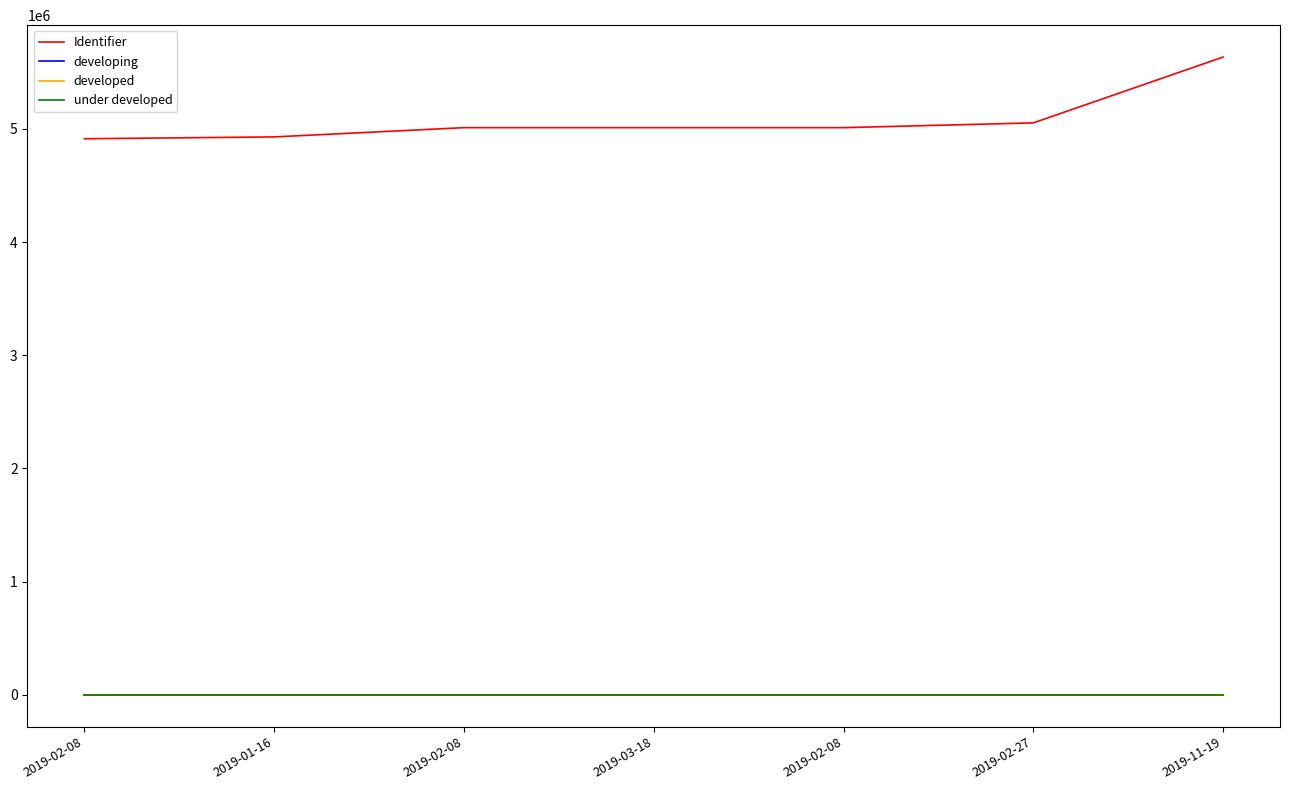

Does the chart display data point markers on the line(s)?

No